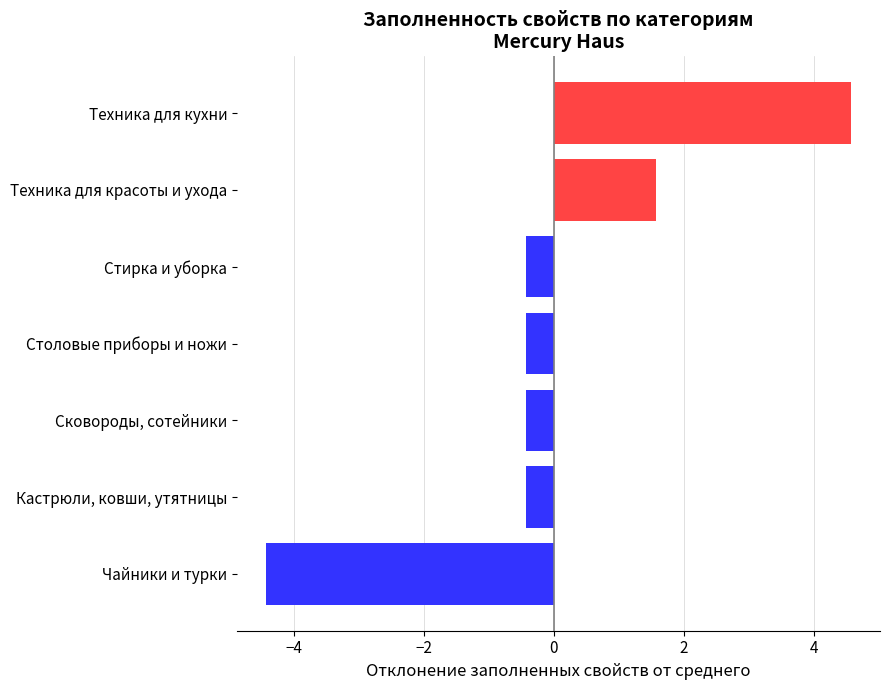

Reading bottom to top, transcribe all the data shown in this chart.

-4.4	-0.4	-0.4	-0.4	-0.4	1.6	4.6